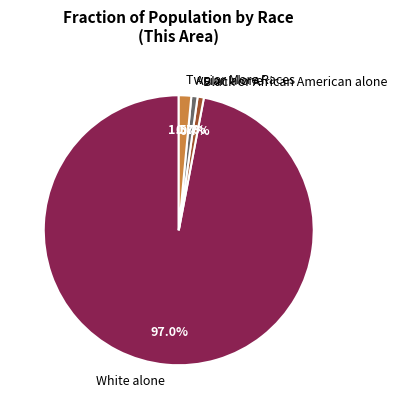

How many segments does this pie chart have?

4